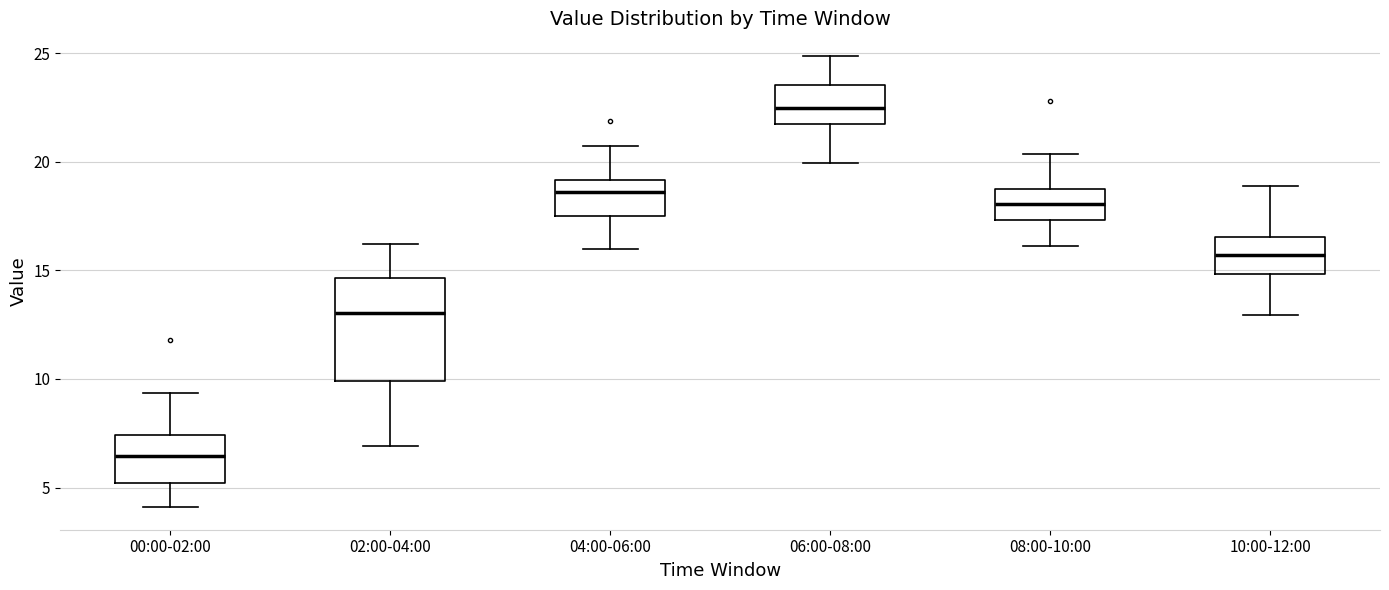

Where is the upper edge of the box for 00:00-02:00 on the y-axis? The values are not printed on the chart, so give them approximately, as read against the axis.

7.5